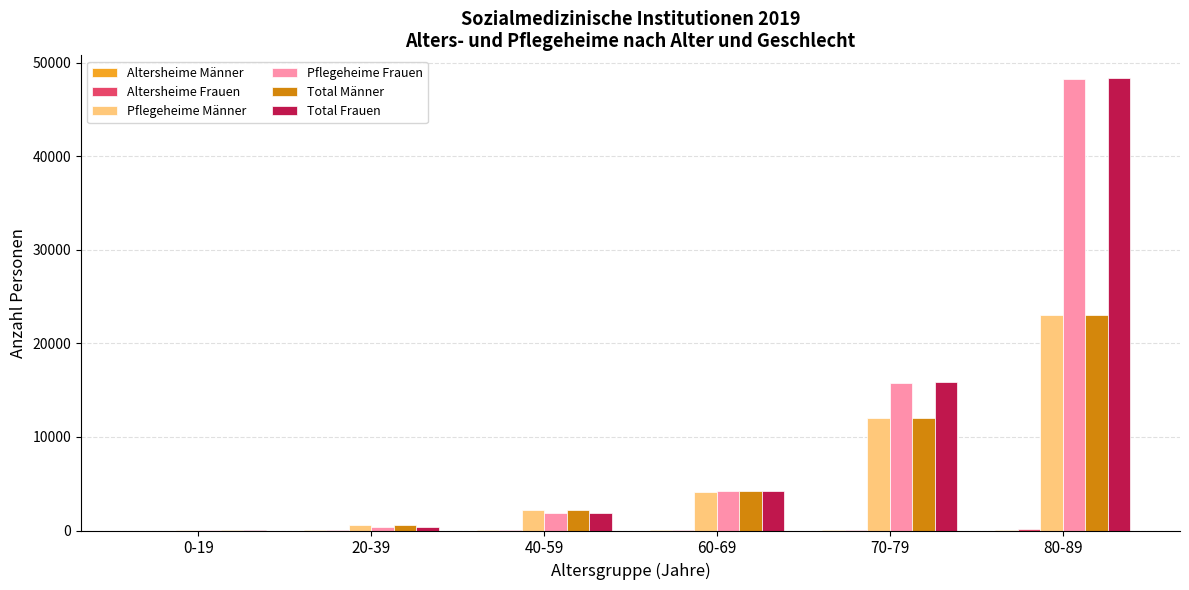

At which category is the sum across all series the highest?

80-89